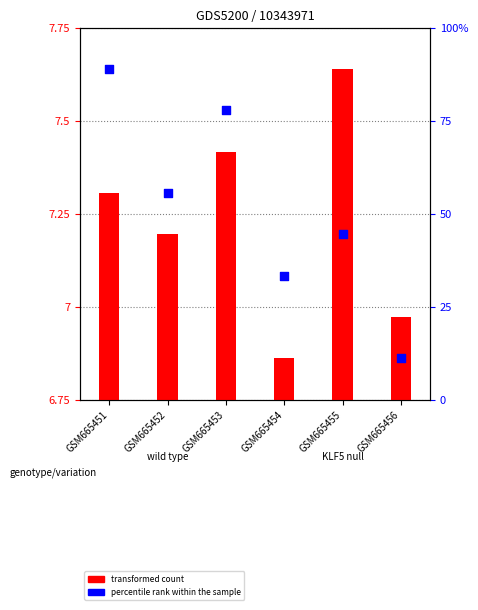

What is the total value across all series at GSM665456?

7.1